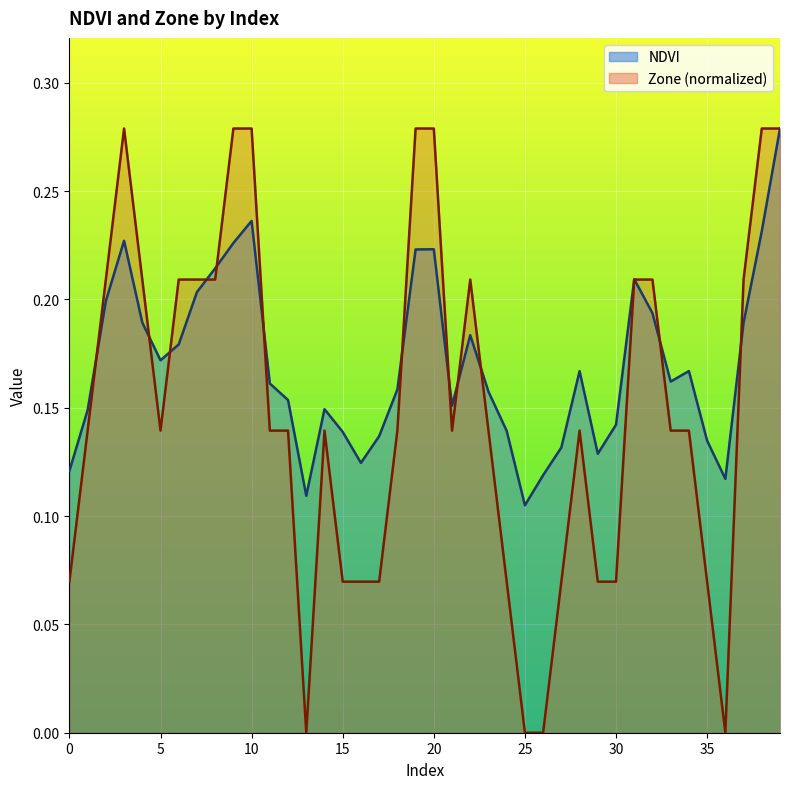

What are all the series names shown in the legend?

NDVI, Zone